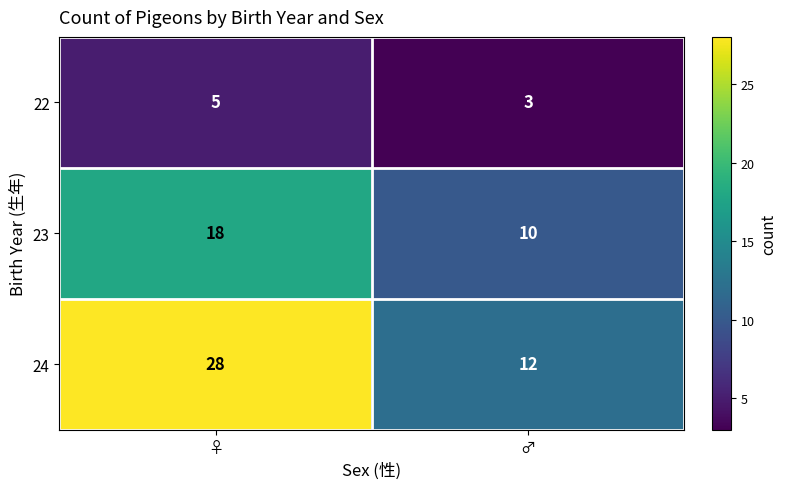

How many categories are shown in the chart?

2